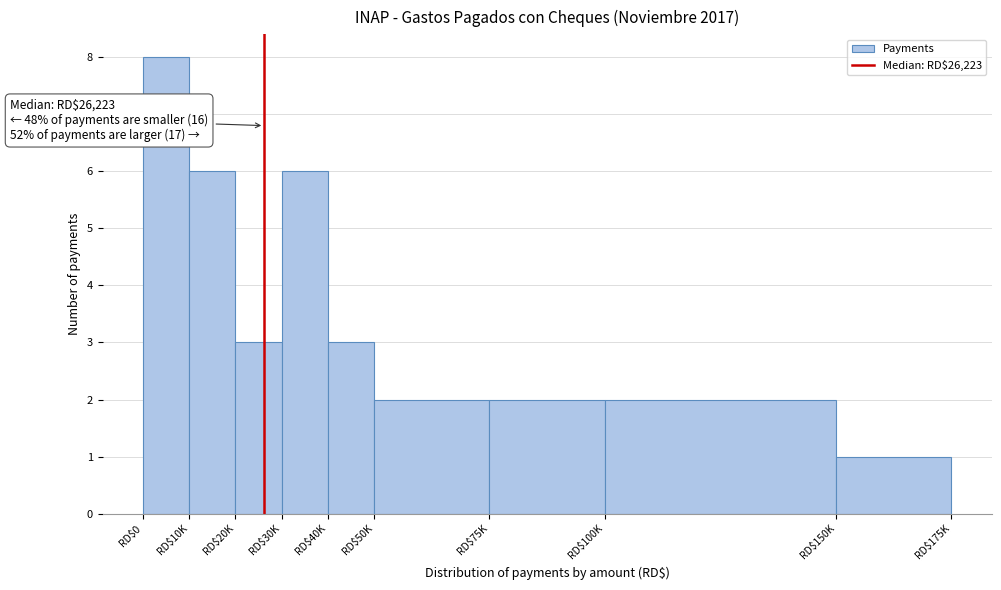

Reading right to left, extract all data points from this chart.

1	2	2	2	3	6	3	6	8